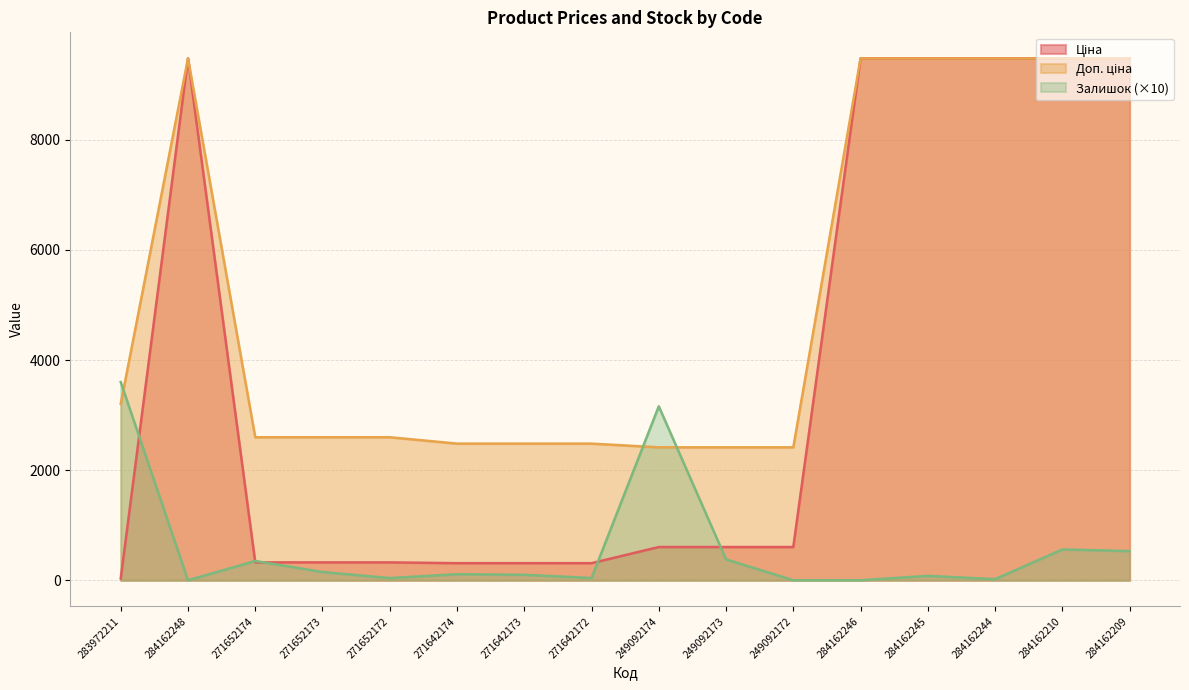

Reading left to right, list all the values displayed in this chart.

Ціна: 283972211=32.0	284162248=9480.1	271652174=324.8	271652173=324.8	271652172=324.8	271642174=310.3	271642173=310.3	271642172=310.3	249092174=603.7	249092173=603.7	249092172=603.7	284162246=9480.1	284162245=9480.1	284162244=9480.1	284162210=9480.1	284162209=9480.1
Доп. ціна: 283972211=3205.0	284162248=9480.1	271652174=2598.3	271652173=2598.3	271652172=2598.3	271642174=2482.4	271642173=2482.4	271642172=2482.4	249092174=2414.8	249092173=2414.8	249092172=2414.8	284162246=9480.1	284162245=9480.1	284162244=9480.1	284162210=9480.1	284162209=9480.1
Залишок: 283972211=3600.0	284162248=0.0	271652174=350.0	271652173=150.0	271652172=40.0	271642174=110.0	271642173=100.0	271642172=40.0	249092174=3160.0	249092173=380.0	249092172=0.0	284162246=0.0	284162245=80.0	284162244=20.0	284162210=560.0	284162209=530.0